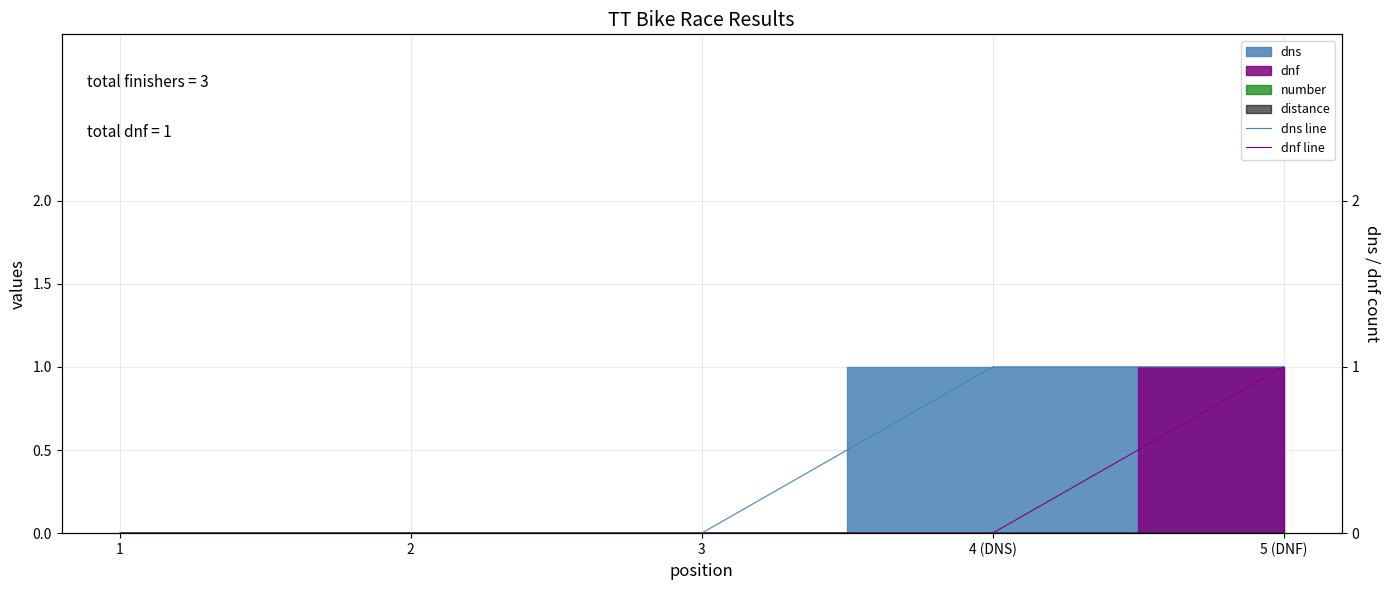

True or false: dnf line and dns line intersect in this chart.

False